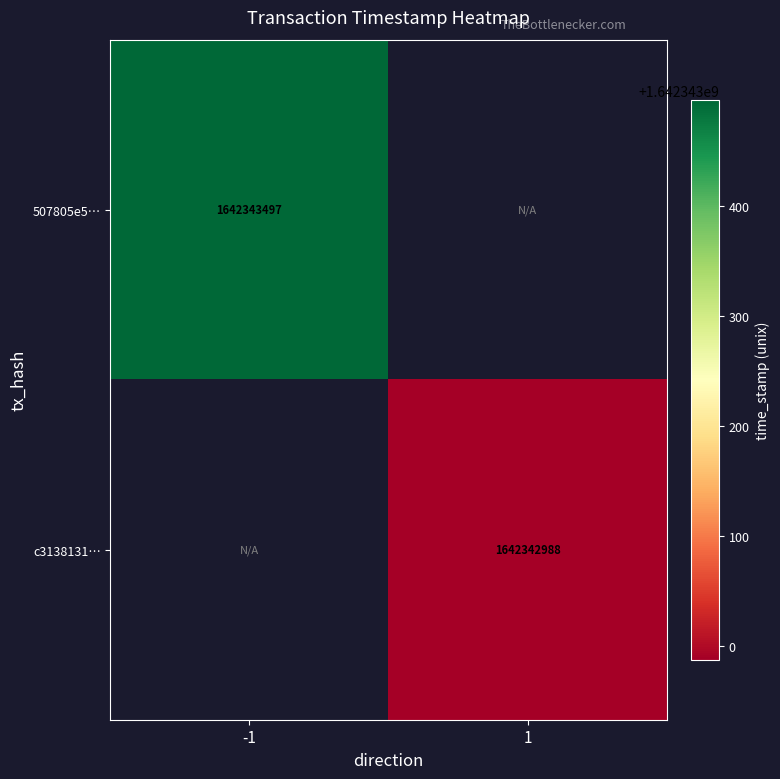

Reading left to right, what are all the values shown in this chart?

507805e53a3dce9b03e85e849f832239930747e: direction_-1=1642343497	direction_1=0
c3138131e827aad6a308afc89e5ceae54b367a5: direction_-1=0	direction_1=1642342988